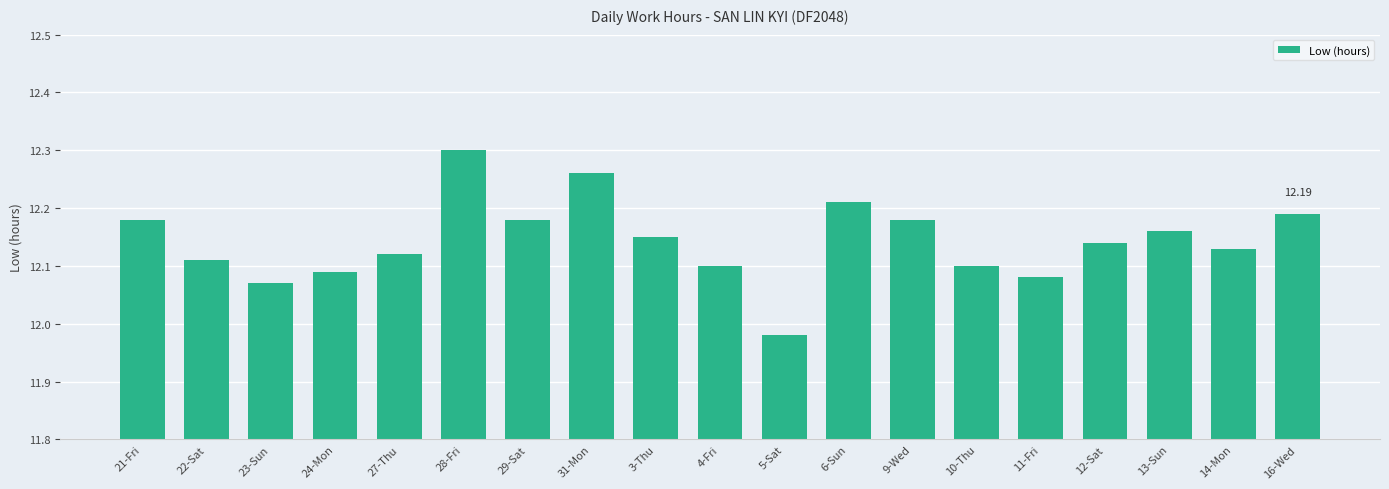

The value at 22-Sat is 19.4. True or false?

False